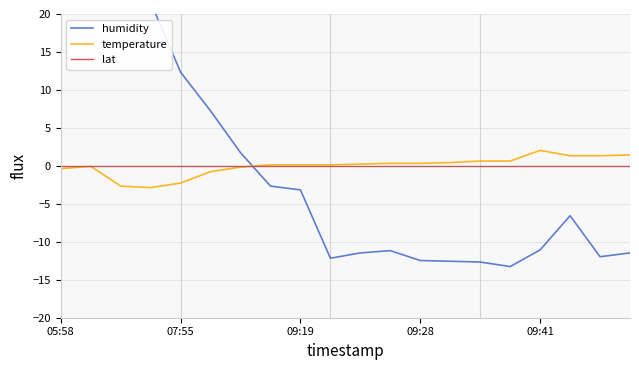

Is this an area chart (filled region under the line)?

No